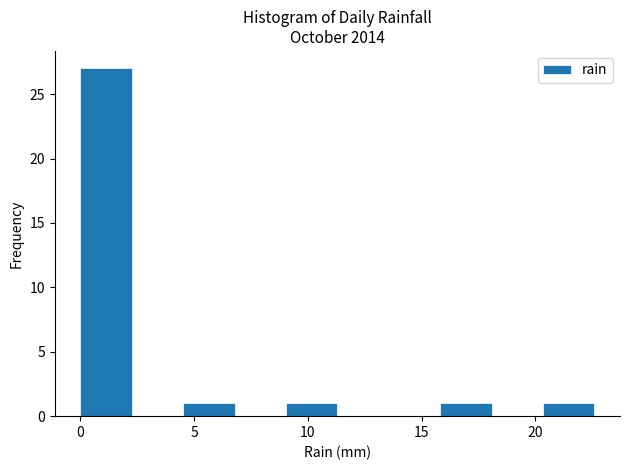

What is the height of the bar covering 9.0 to 11.5 on the x-axis? Neither the bar edges nor the heights are printed on the chart, so give them approximately, as read against the axes.

1